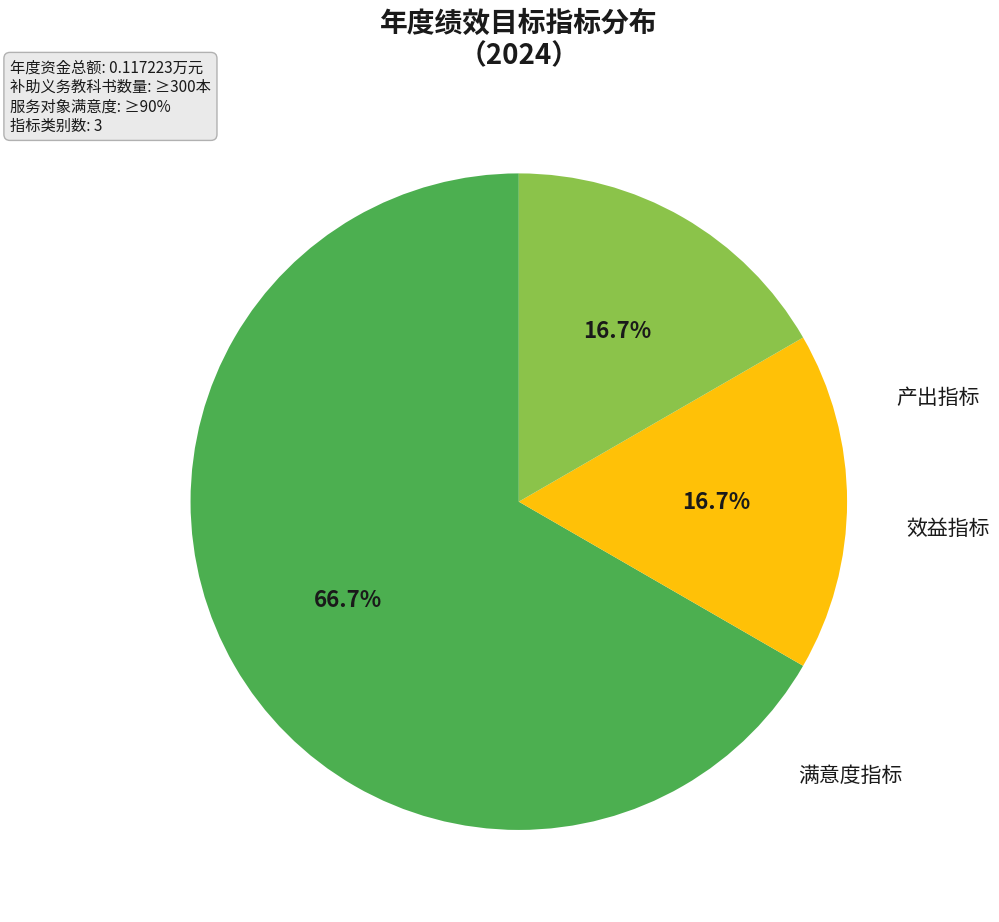

Is it true that 产出指标 is 78% of the pie?

False